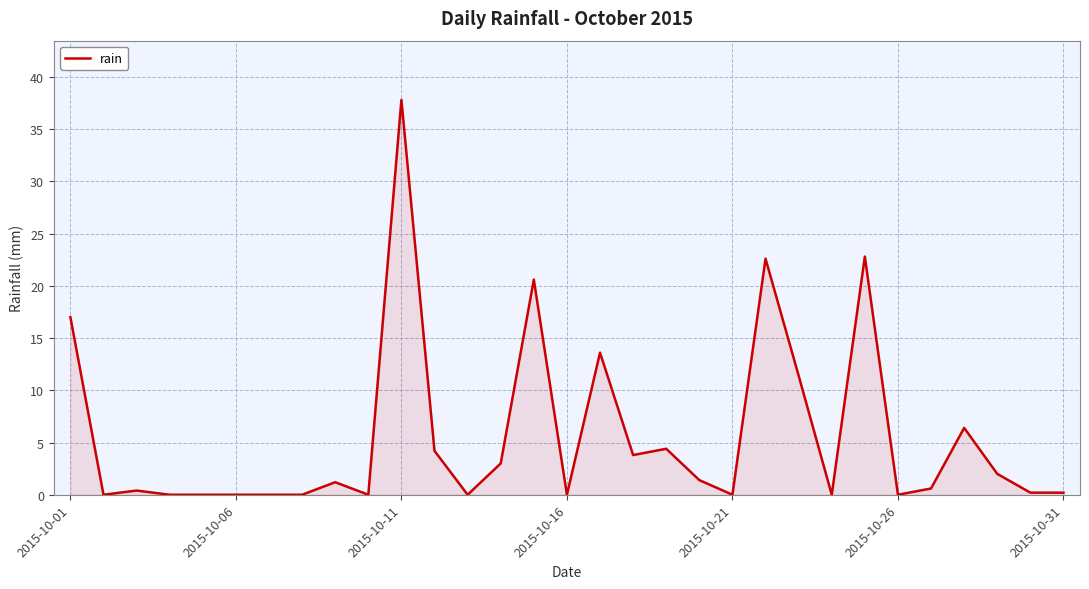

What is the difference between the maximum and minimum values?

37.8